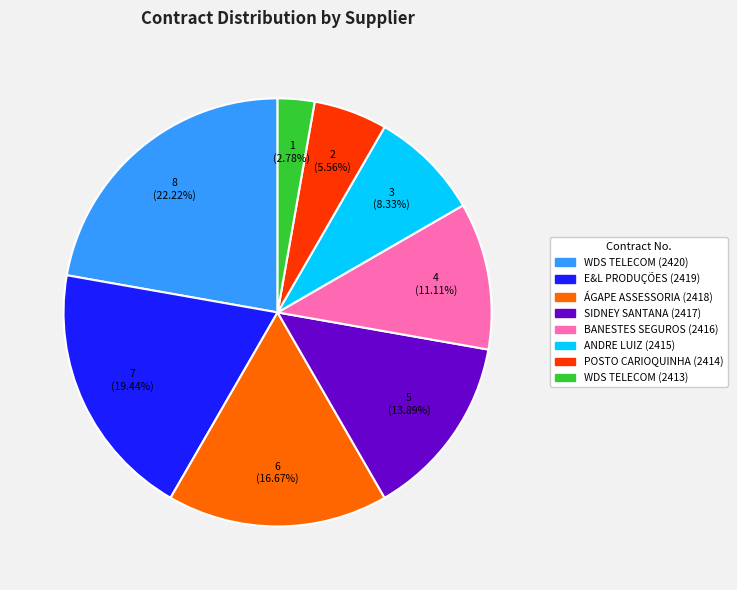

Is there a majority slice in this chart?

No